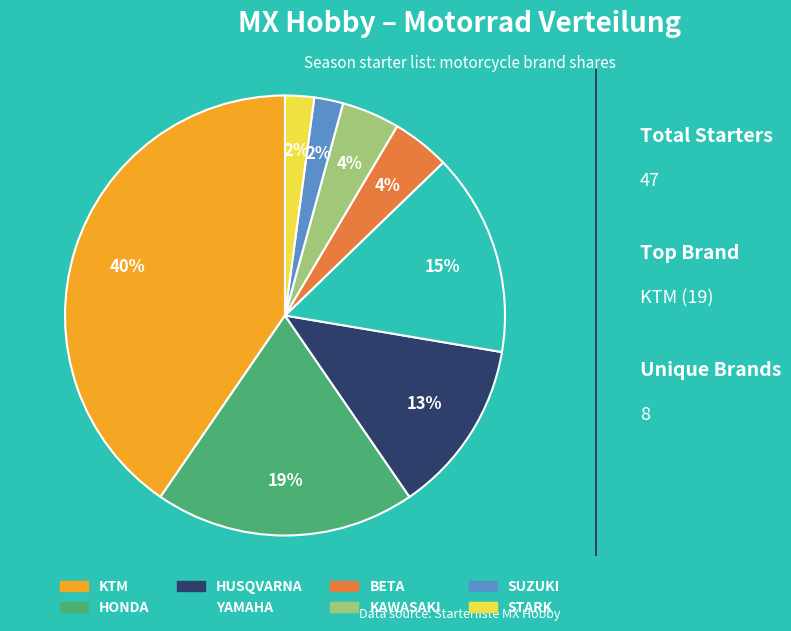

Count the number of slices in the pie.

8